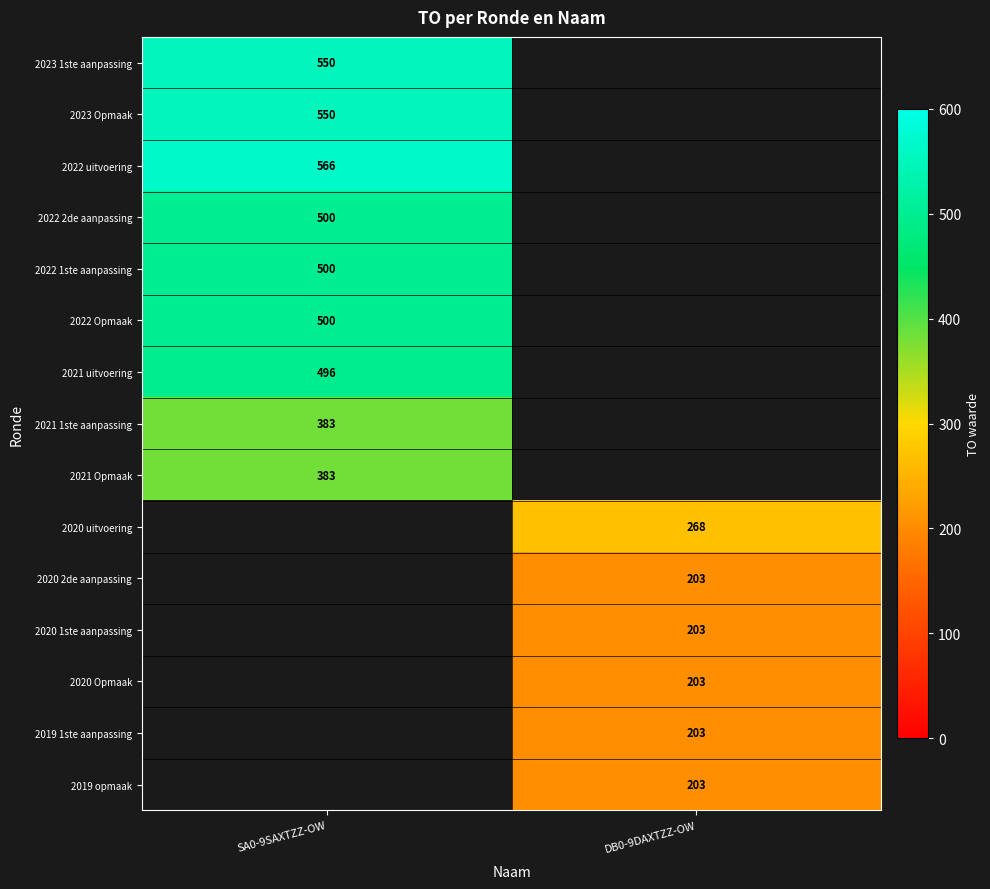

True or false: 2020 2de aanpassing has a value of 203 at DB0-9DAXTZZ-OW.

True